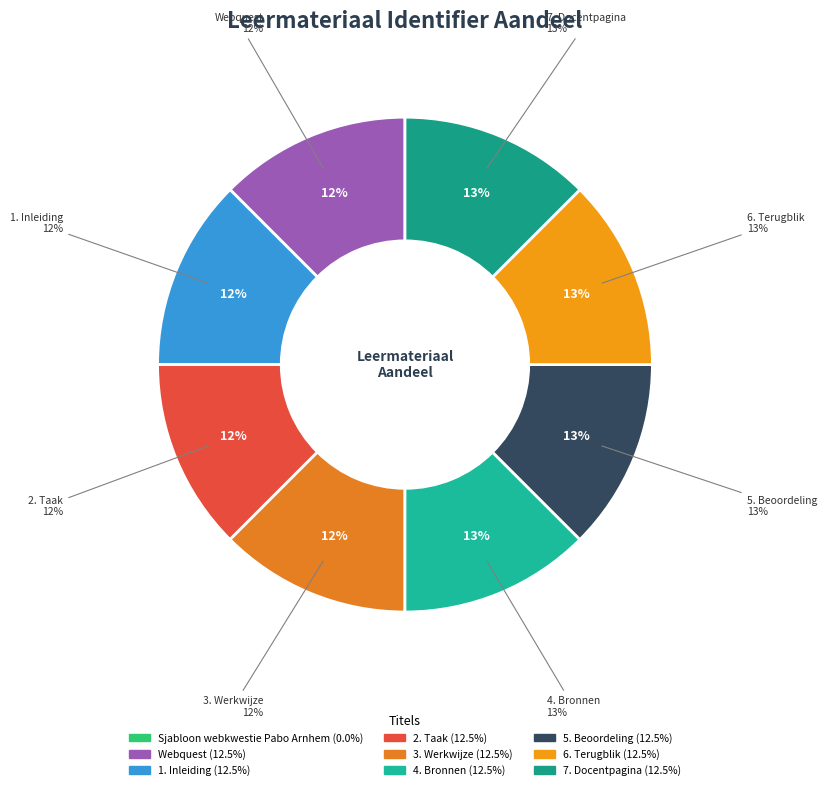

Count the number of slices in the pie.

9